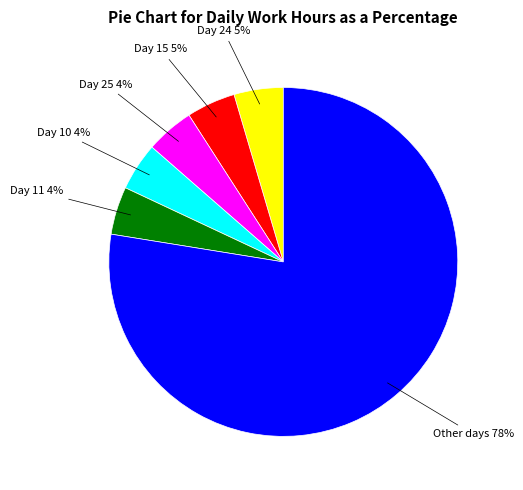

To the nearest percent, what is the average slice percentage?

17%